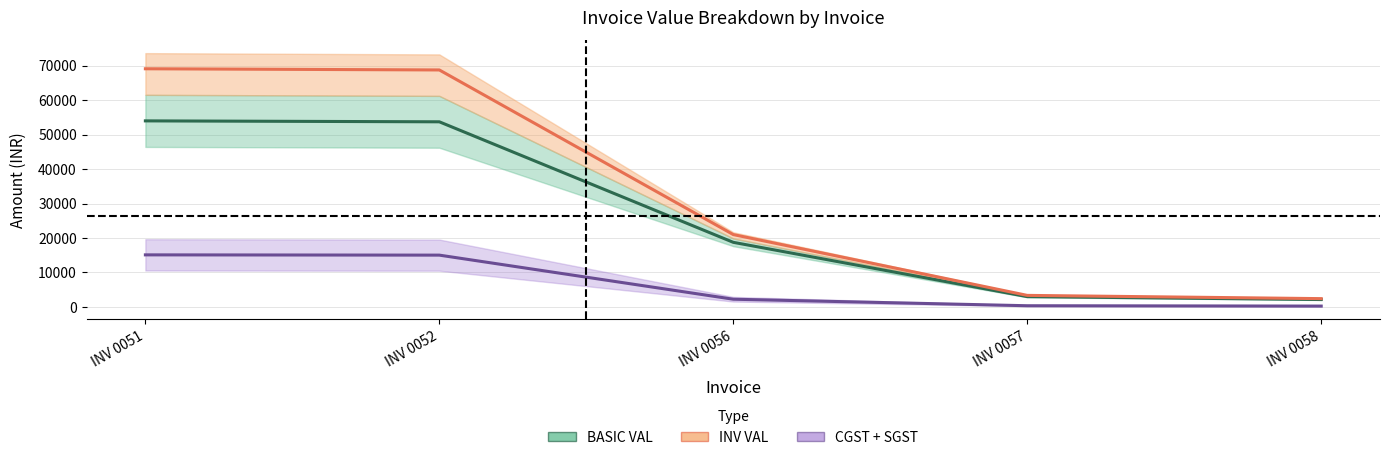

What is the highest value of the INV VAL series?

69082.4